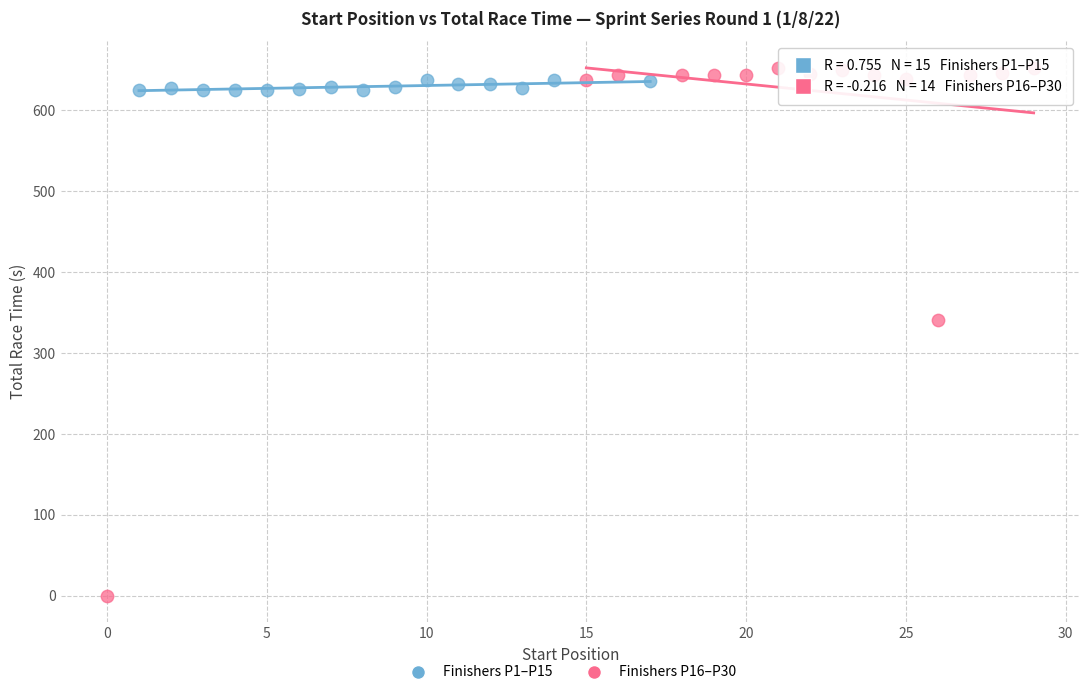

Which series reaches the minimum Y coordinate?

Finishers P16–P30